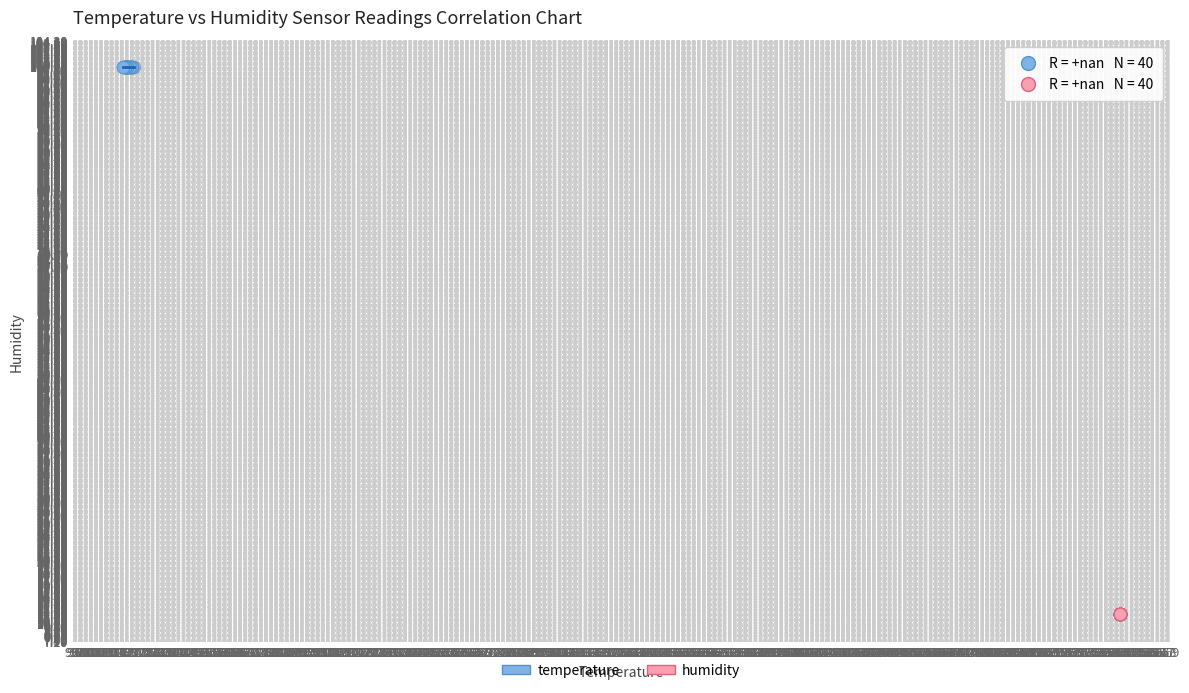

Which series contains the lowest Y value?

humidity